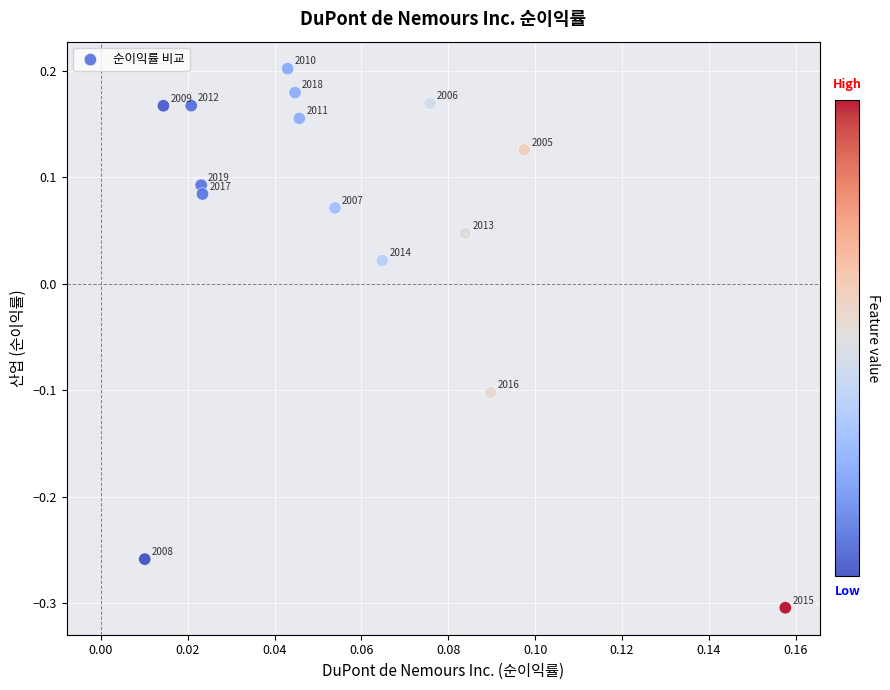

What is the range of Y values (max minus min)?

0.5